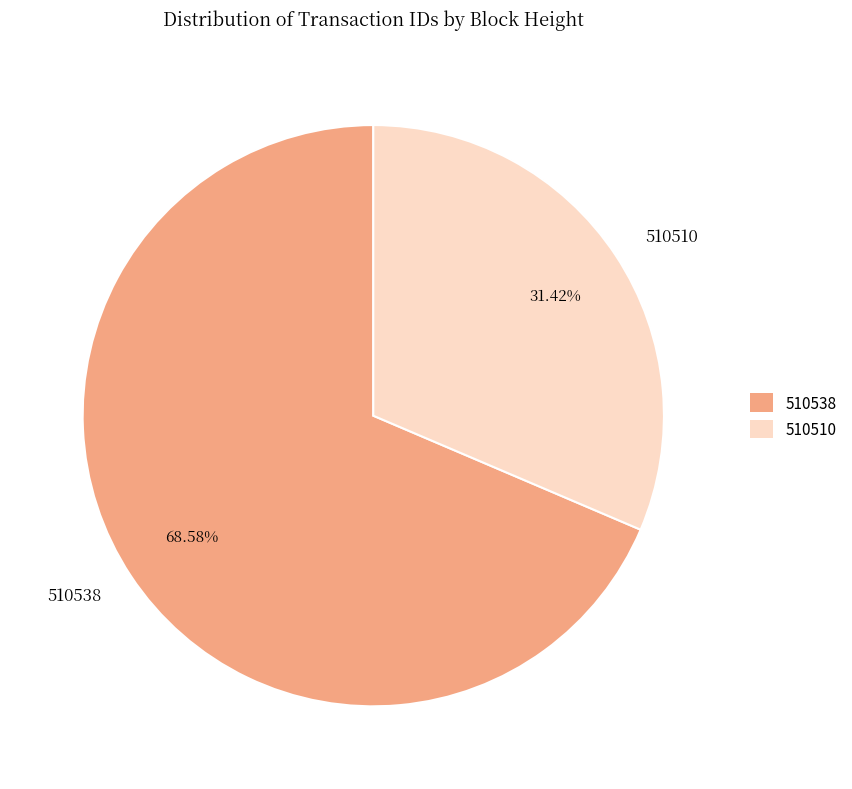

How many segments does this pie chart have?

2